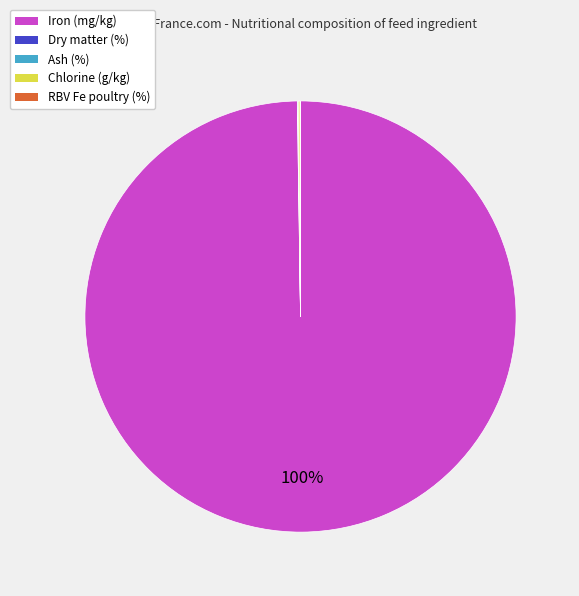

What is the majority slice?

Iron (mg/kg)